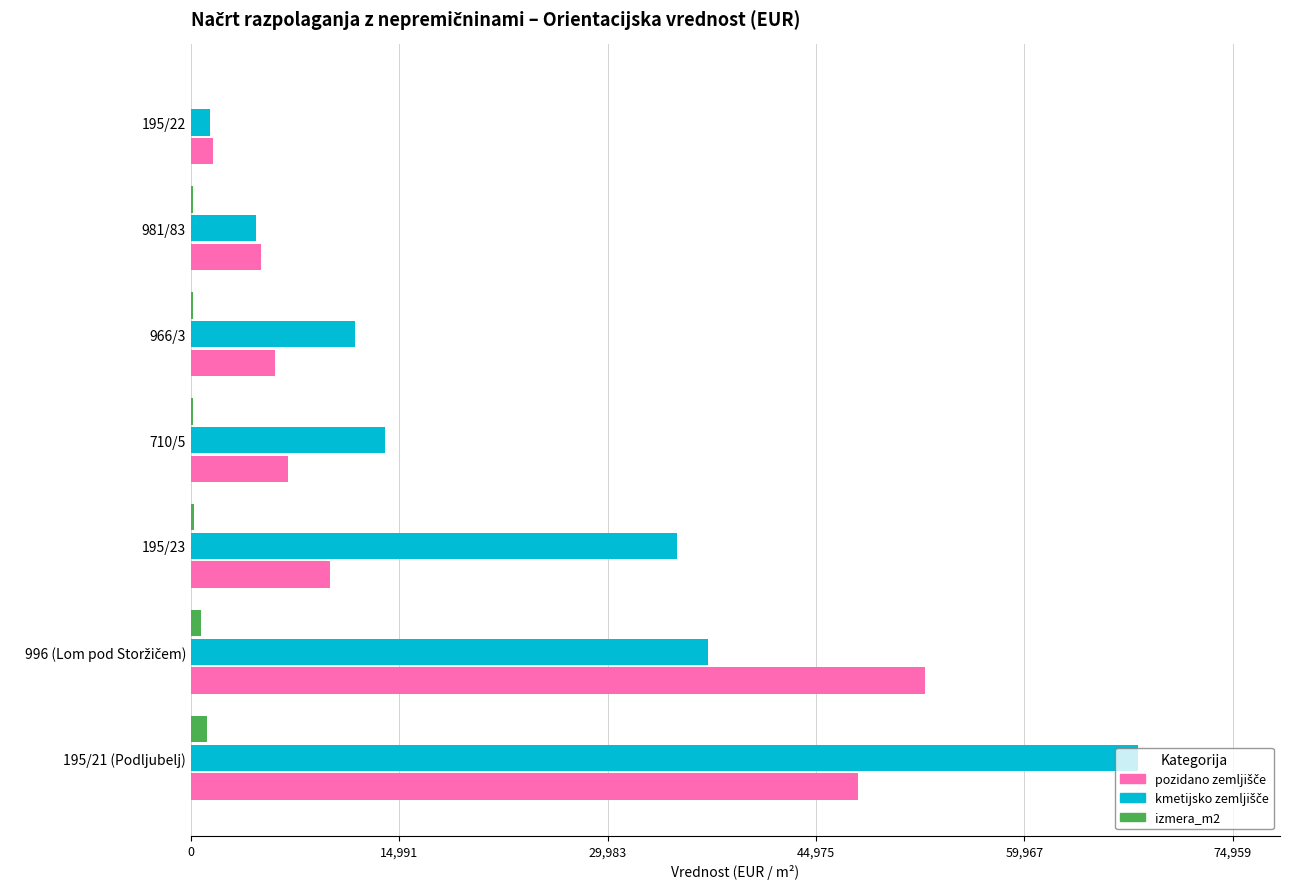

What is the greatest value displayed?

68145.0